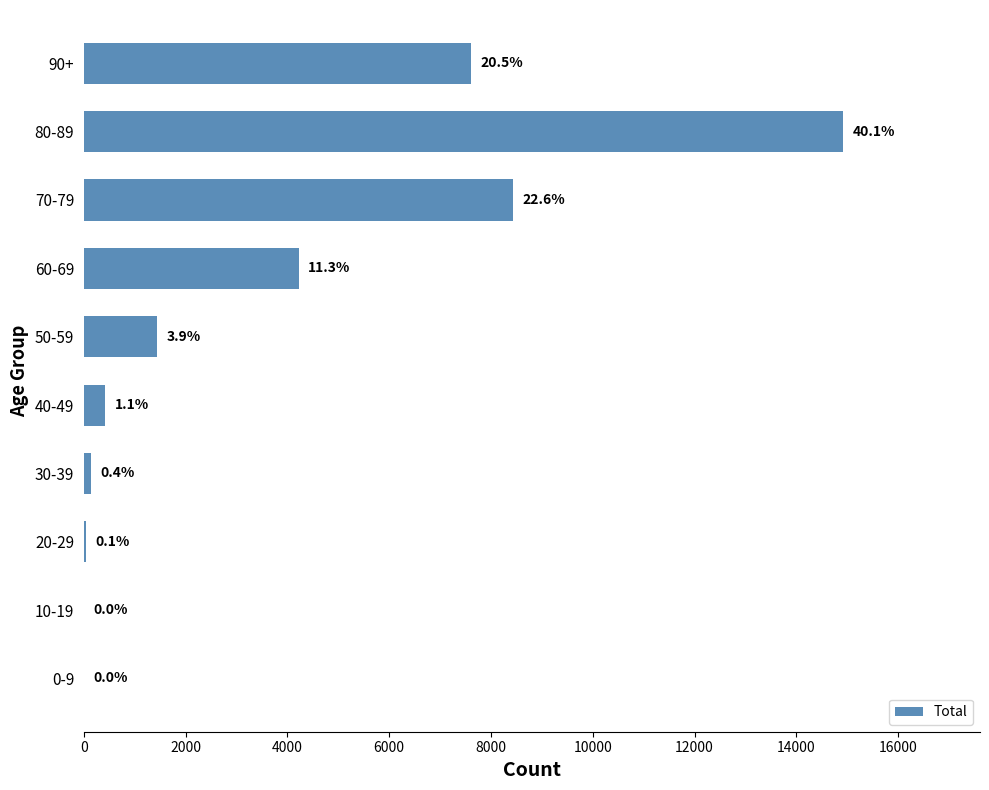

Are the bars horizontal?

Yes